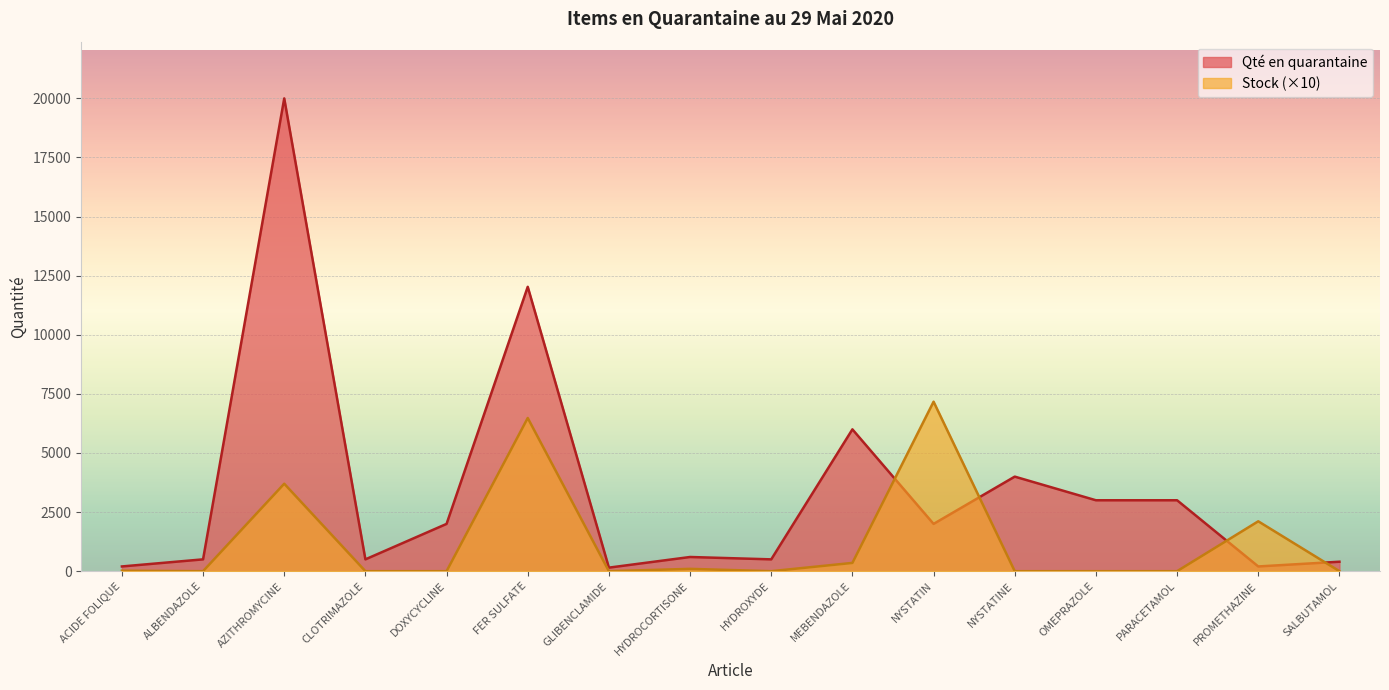

How many lines are shown in the chart?

2